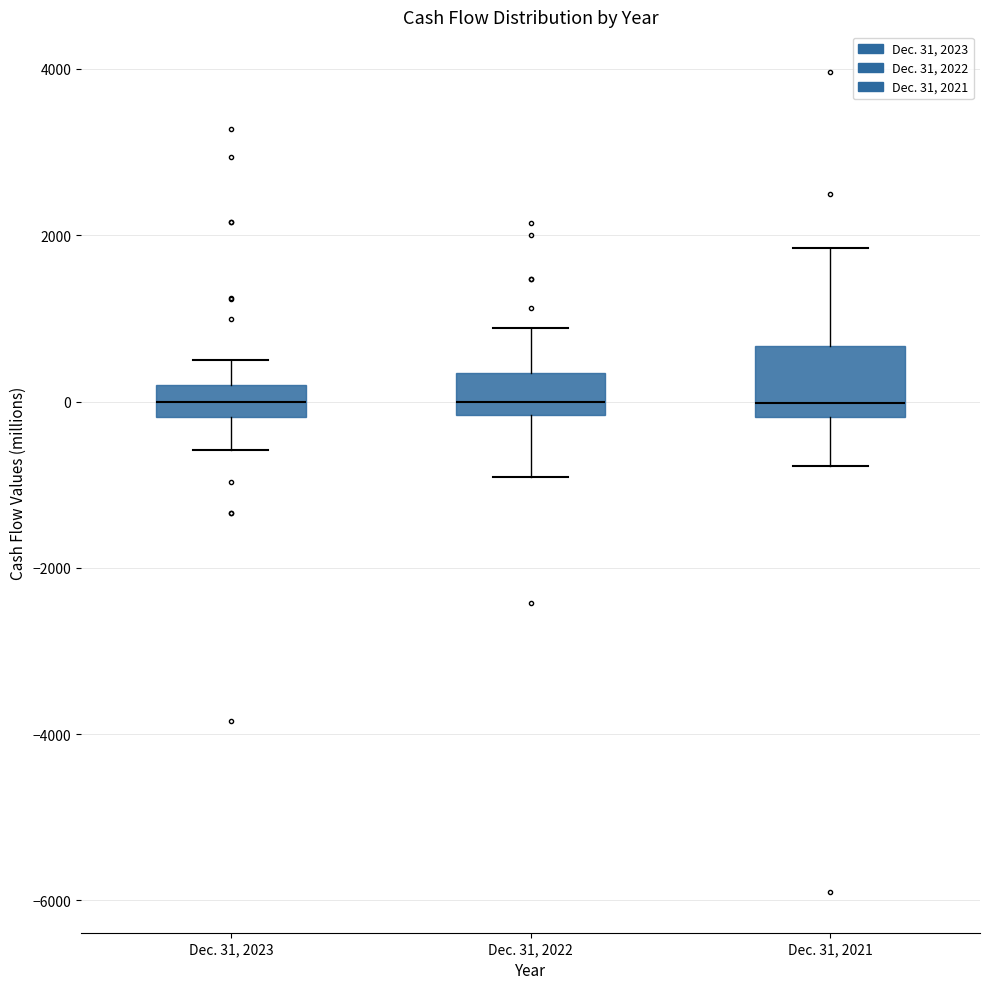

Where does the upper whisker of the box for Dec. 31, 2021 end on the y-axis? The values are not printed on the chart, so give them approximately, as read against the axis.

1800